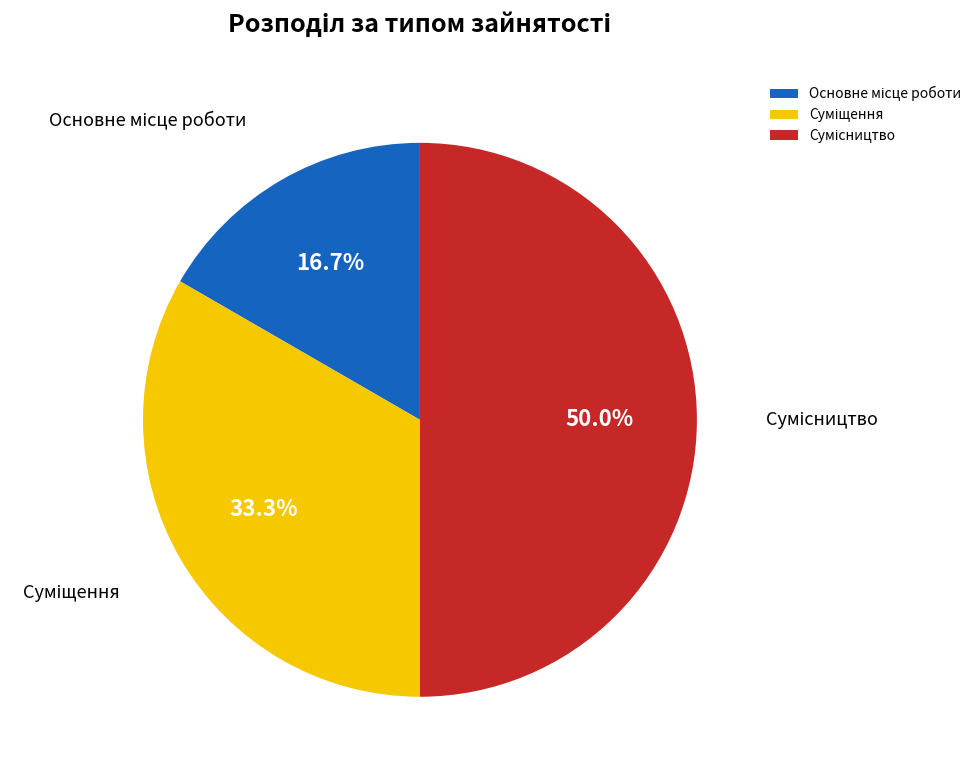

To the nearest percent, what portion does Основне місце роботи represent?

17%